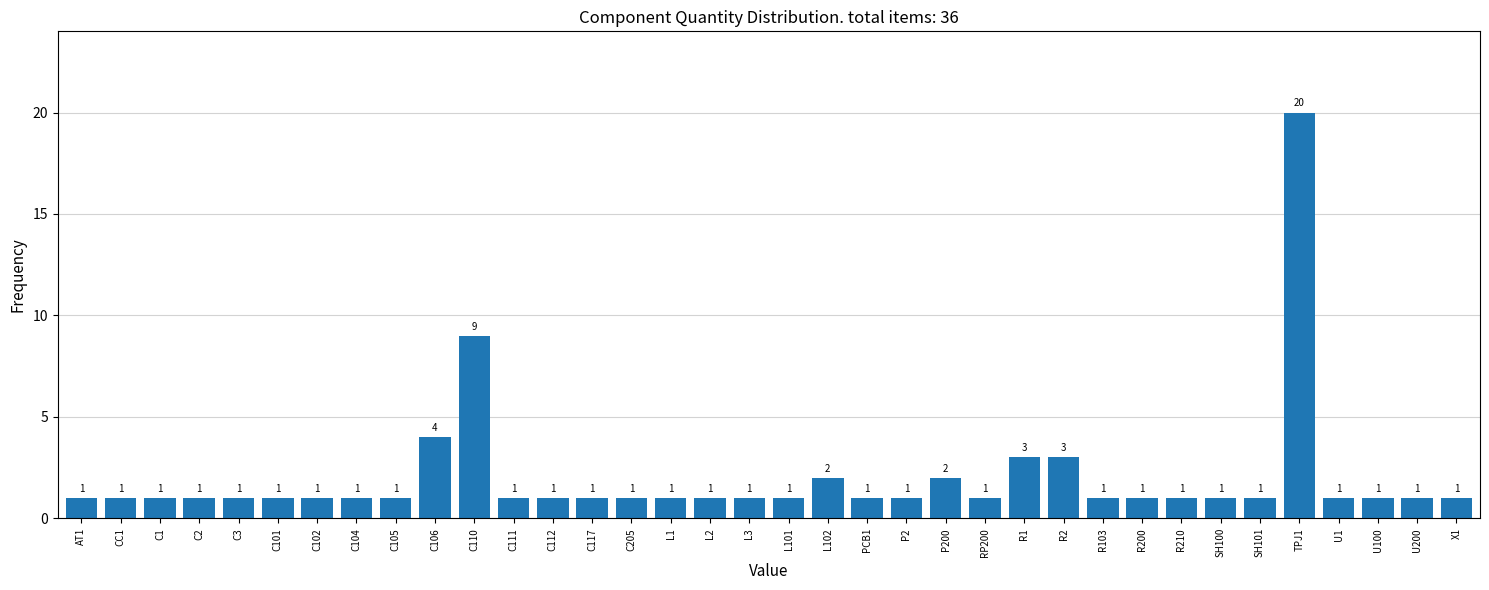

Reading right to left, extract all data points from this chart.

1	1	1	1	20	1	1	1	1	1	3	3	1	2	1	1	2	1	1	1	1	1	1	1	1	9	4	1	1	1	1	1	1	1	1	1